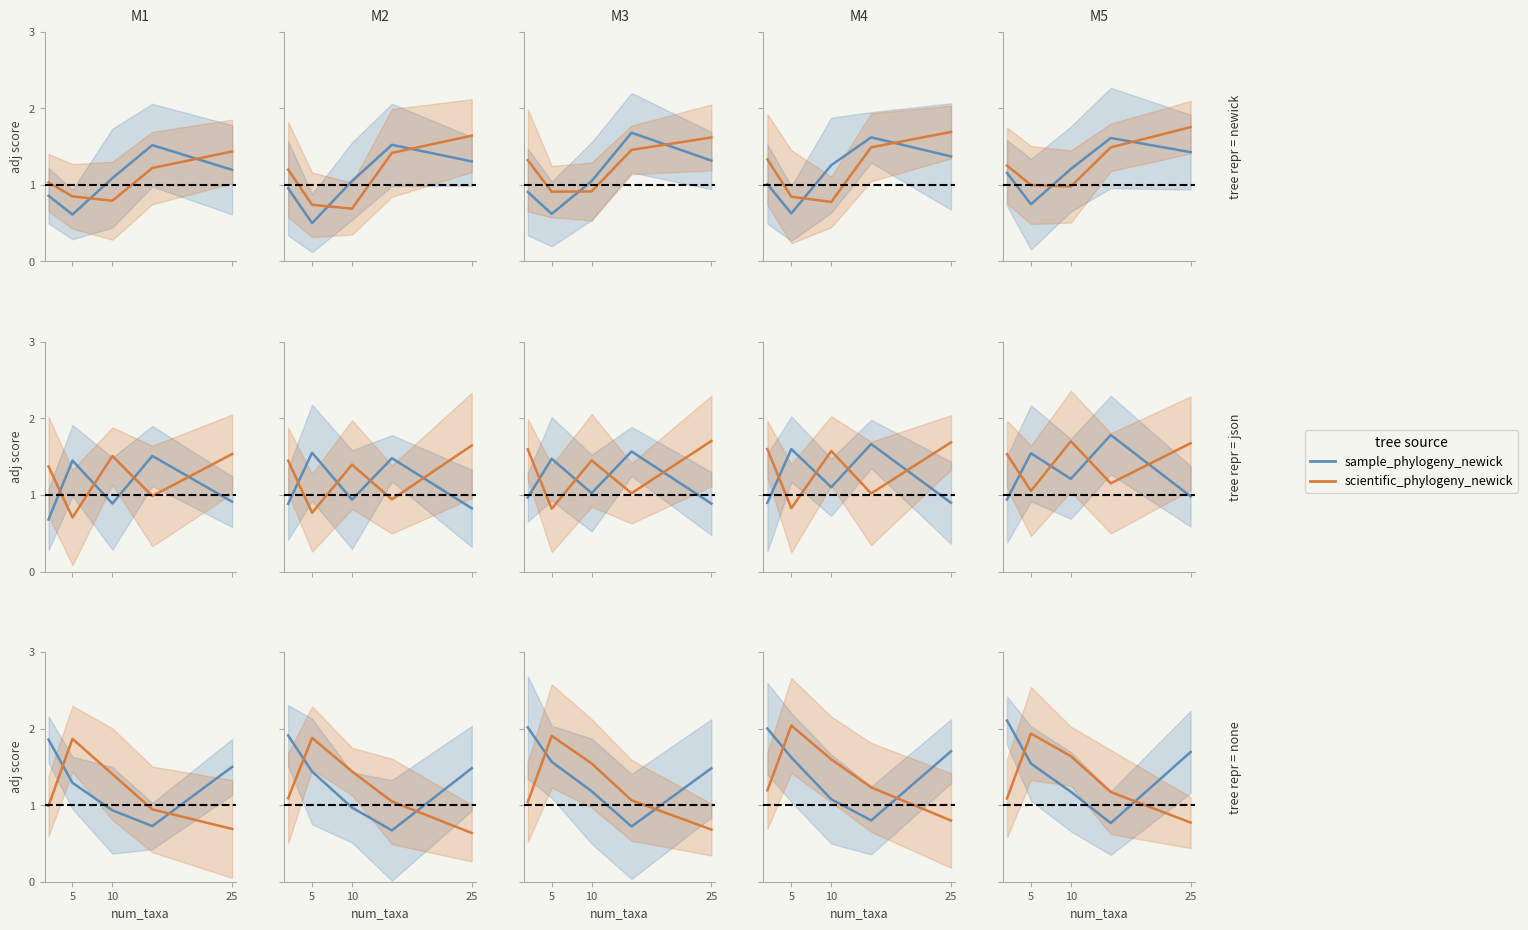

What is the sum of all scientific_phylogeny_newick values?

6.6